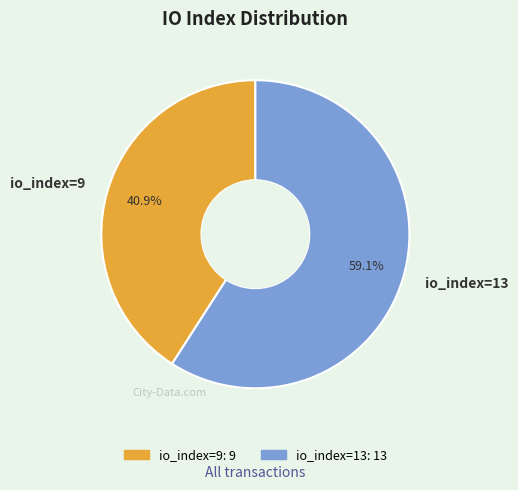

Is there any slice that represents more than half of the pie?

Yes